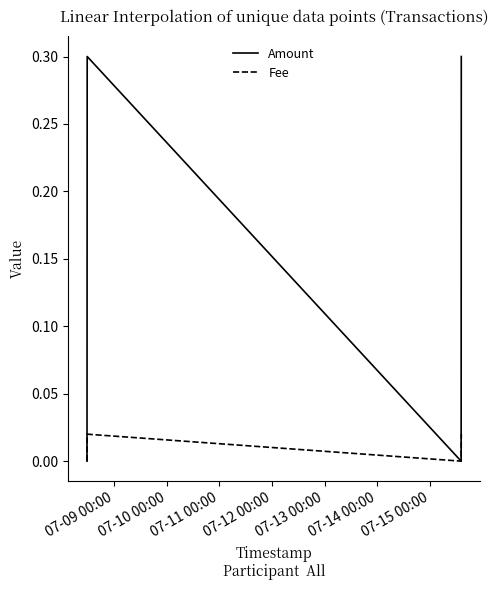

What are all the series names shown in the legend?

Amount, Fee